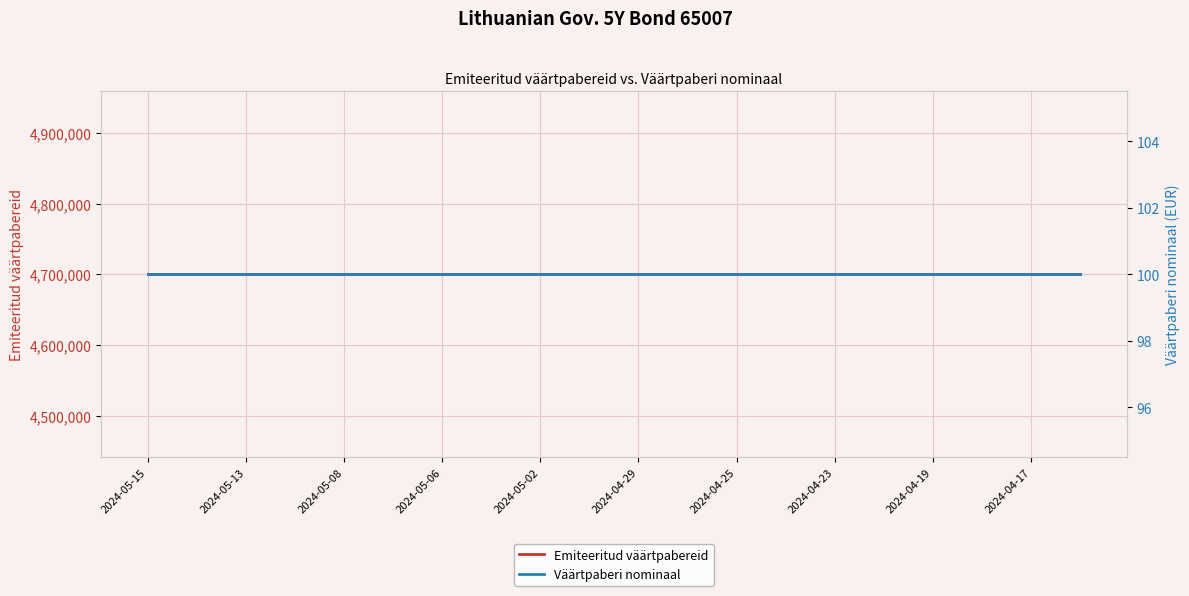

Is this an area chart (filled region under the line)?

No